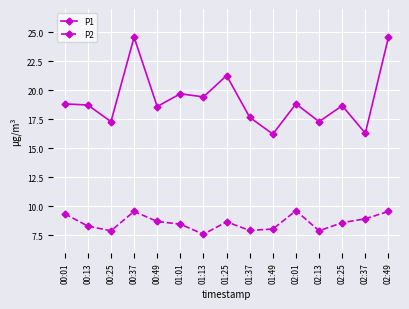

True or false: P2 and P1 cross at least once.

False